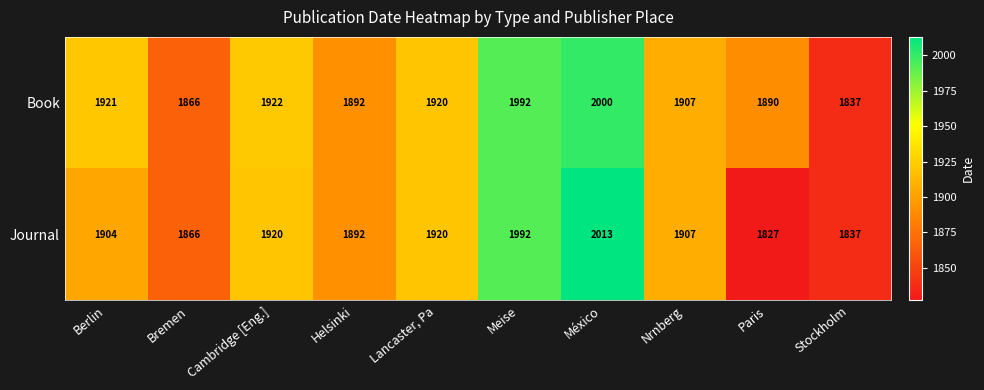

Between Bremen and Paris, which series saw the biggest shift?

Journal